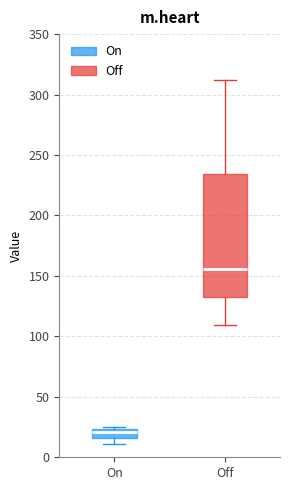

Which box is the tallest, from its lower edge to its upper edge?

Off